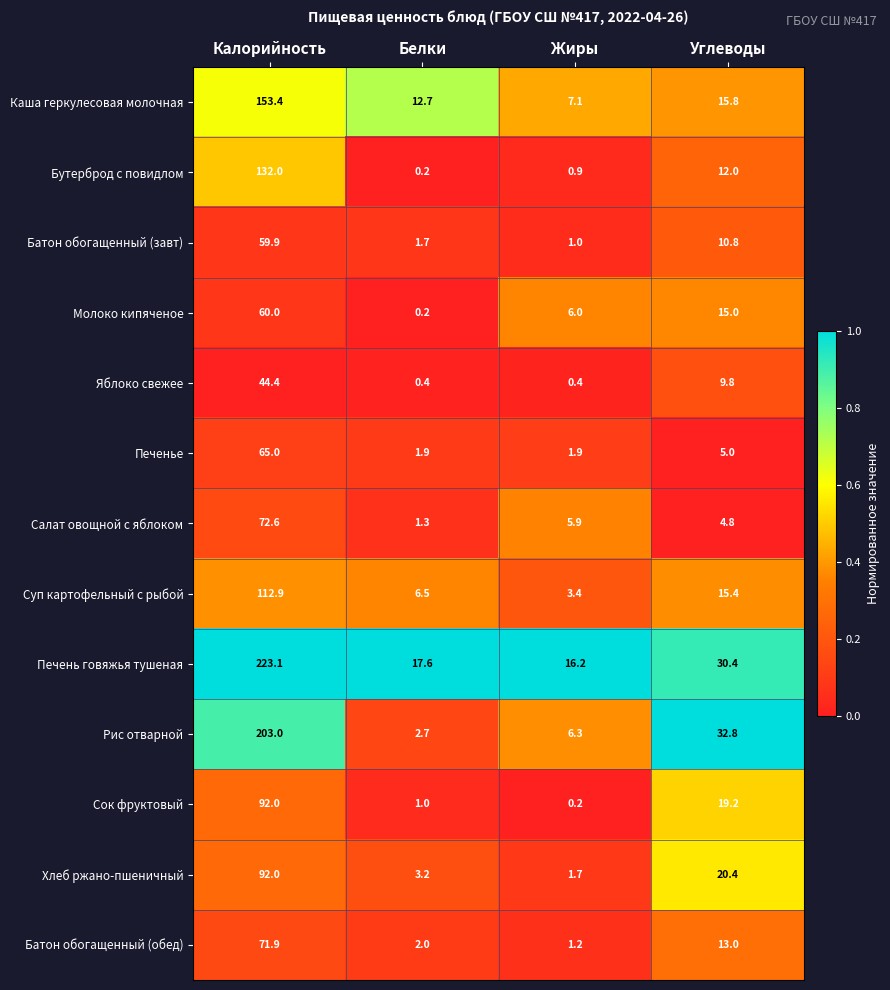

At how many categories does at least one series exceed 0?

4